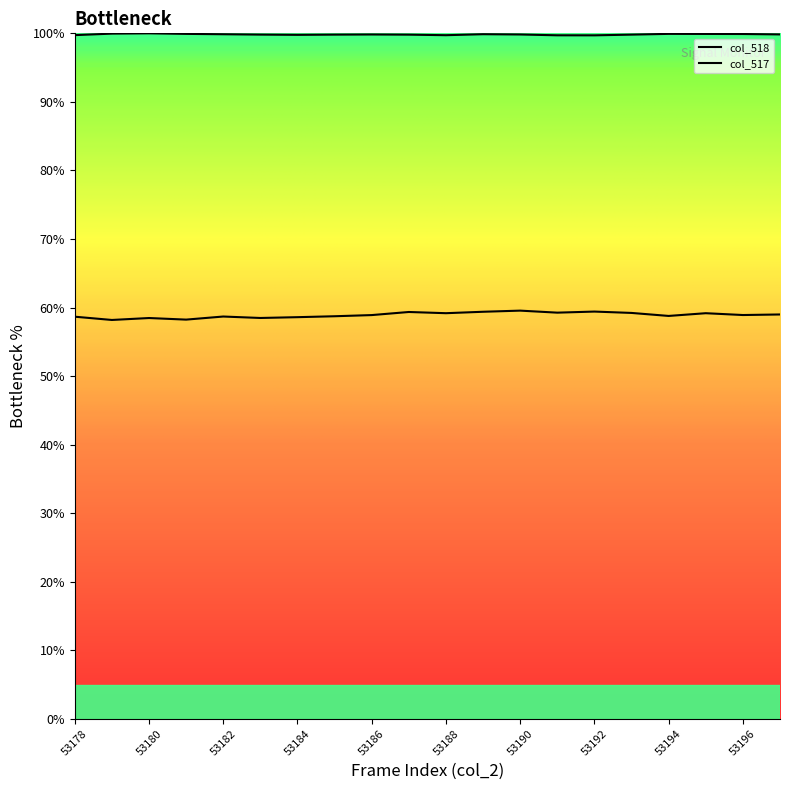

Rank the series by their maximum value, from highest to lowest.

col_518, col_517